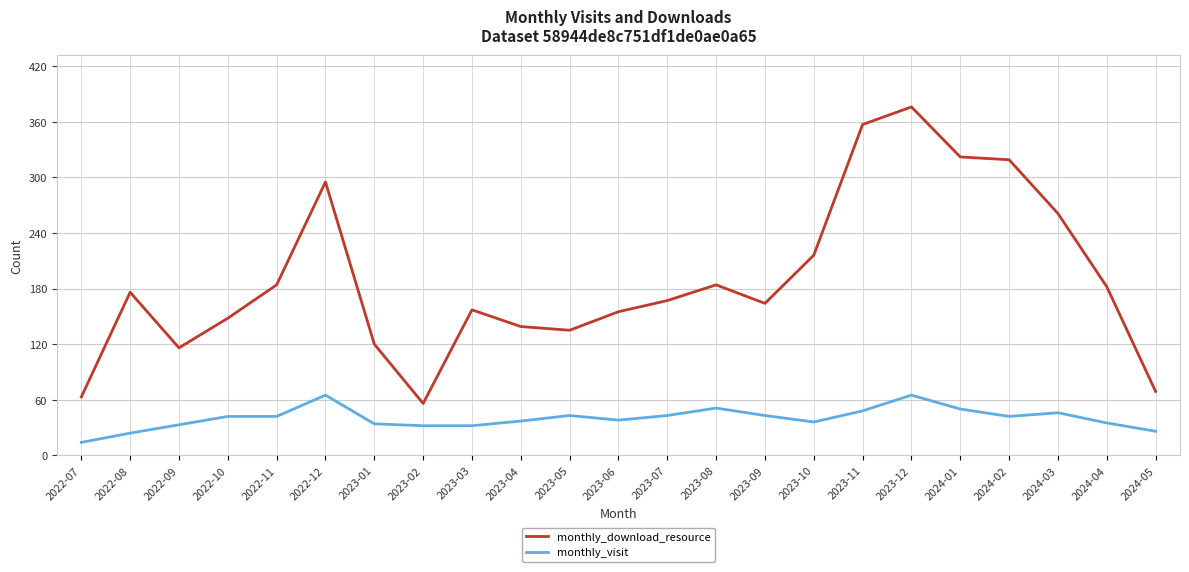

True or false: monthly_visit has a value of 43 at 2023-05.

True